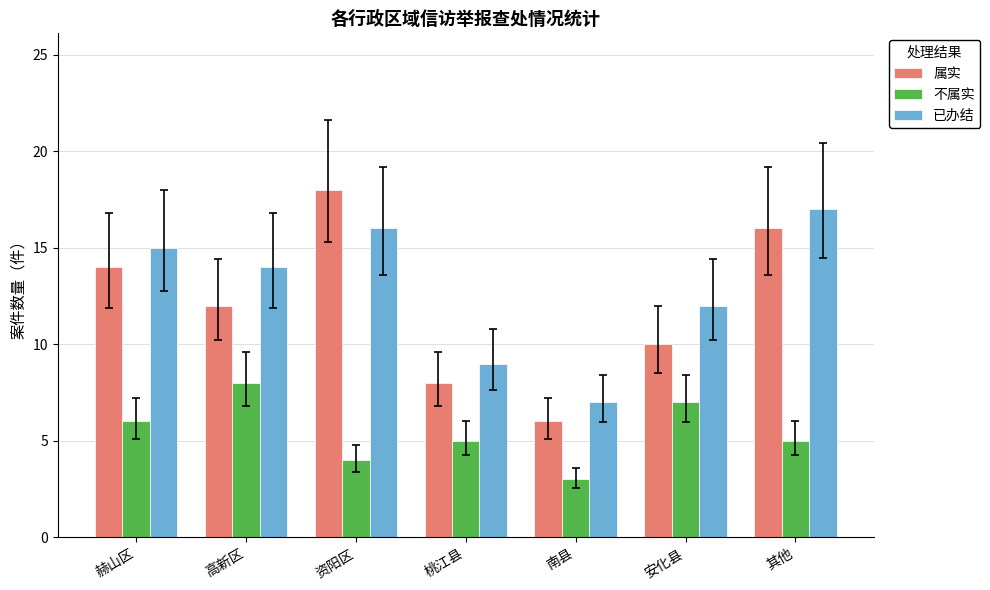

How many categories are shown in the chart?

7